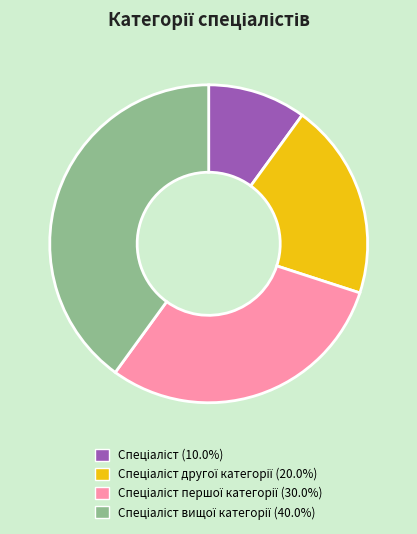

Does any single category account for the majority?

No